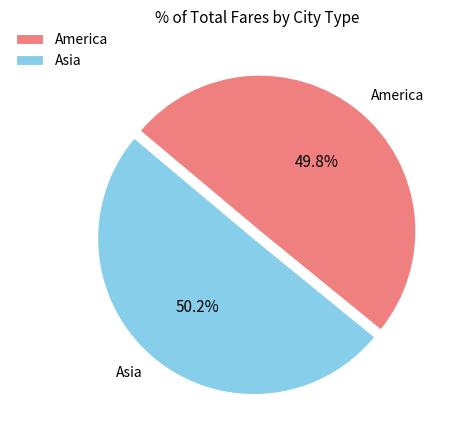

Is it true that Asia is 50% of the pie?

True